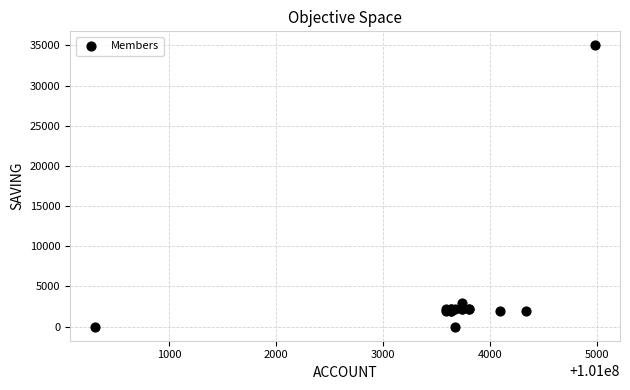

What Y value in the scatter plot is closest to 17500?

3000